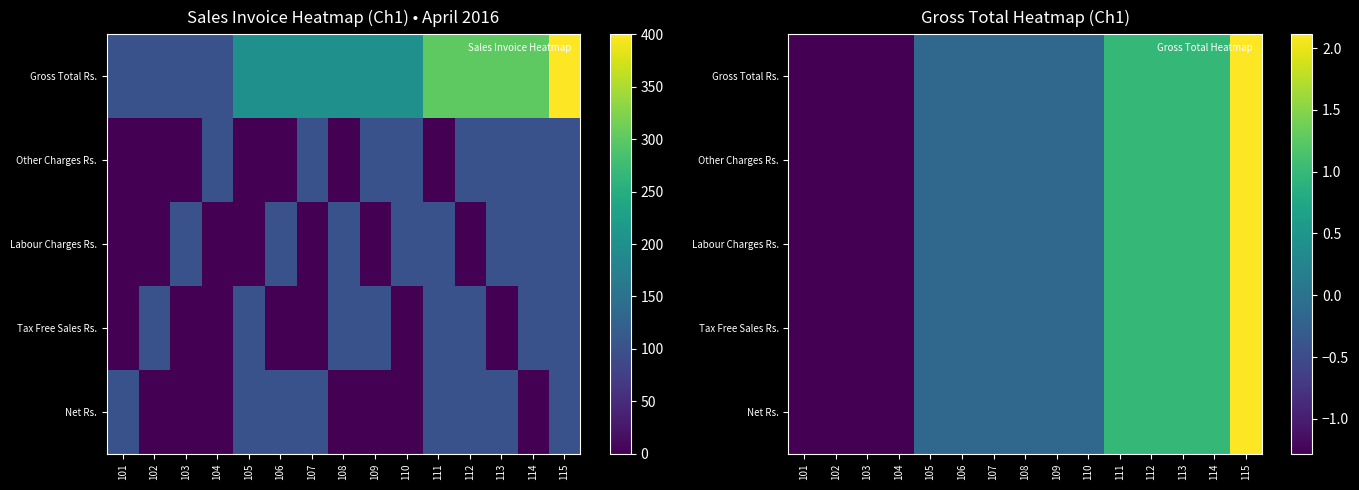

Is the value of Labour Charges Rs. at 112 greater than the value of Tax Free Sales Rs. at 114?

No